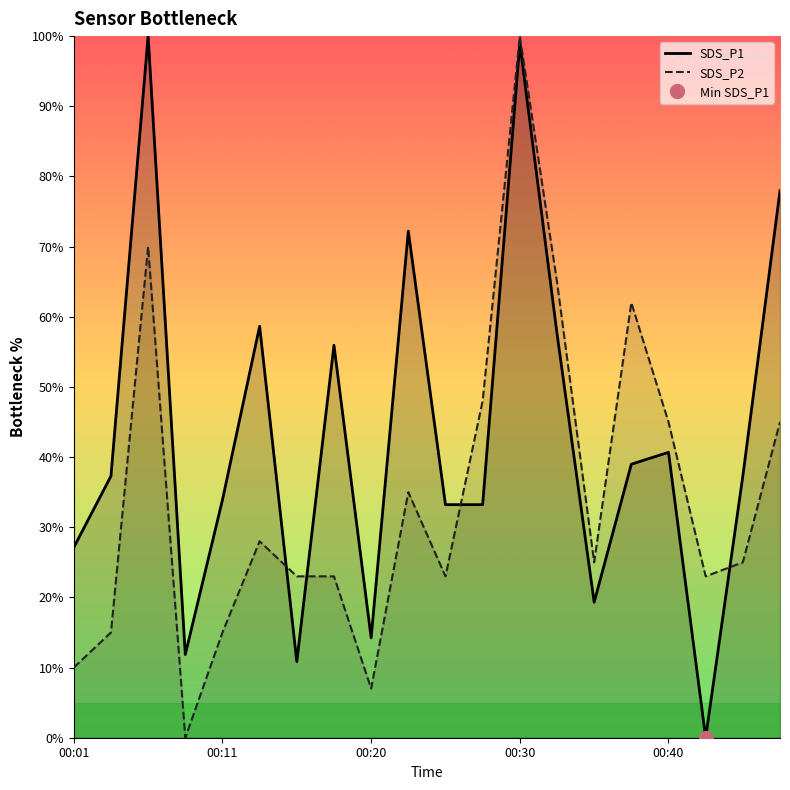

How many interior local peaks does the SDS_P1 series have?

6